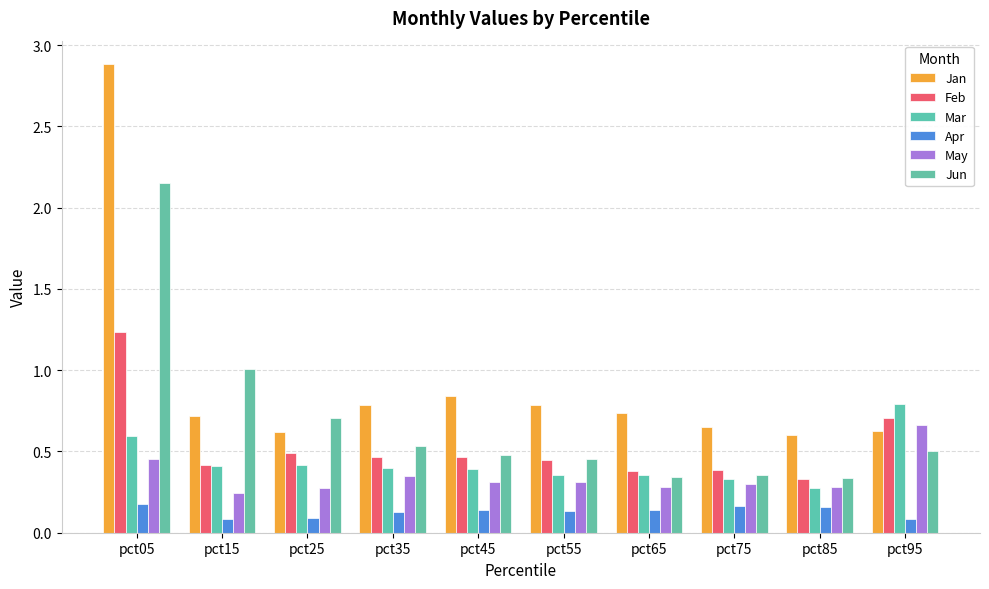

At how many categories does at least one series exceed 1?

2